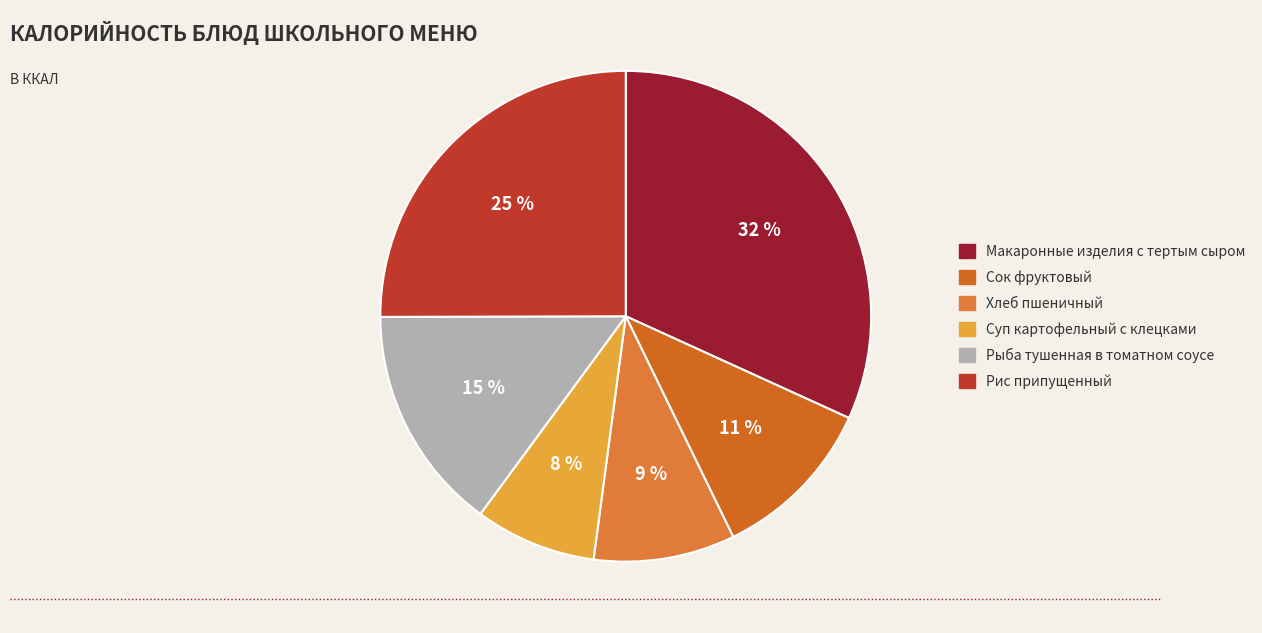

What is the ratio of the value at Сок фруктовый to the value at Рыба тушенная в томатном соусе?

0.7